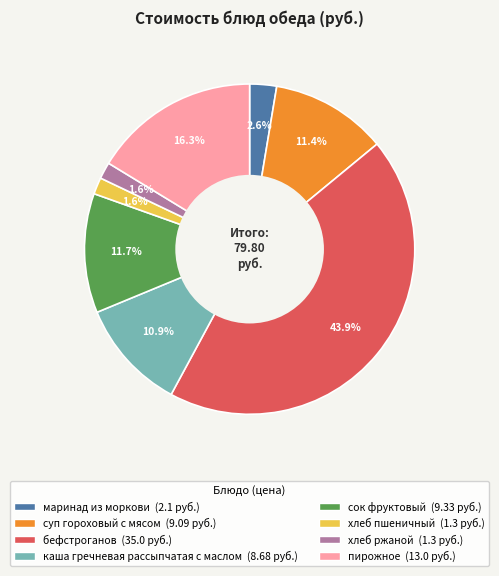

How many slices are in this pie chart?

8